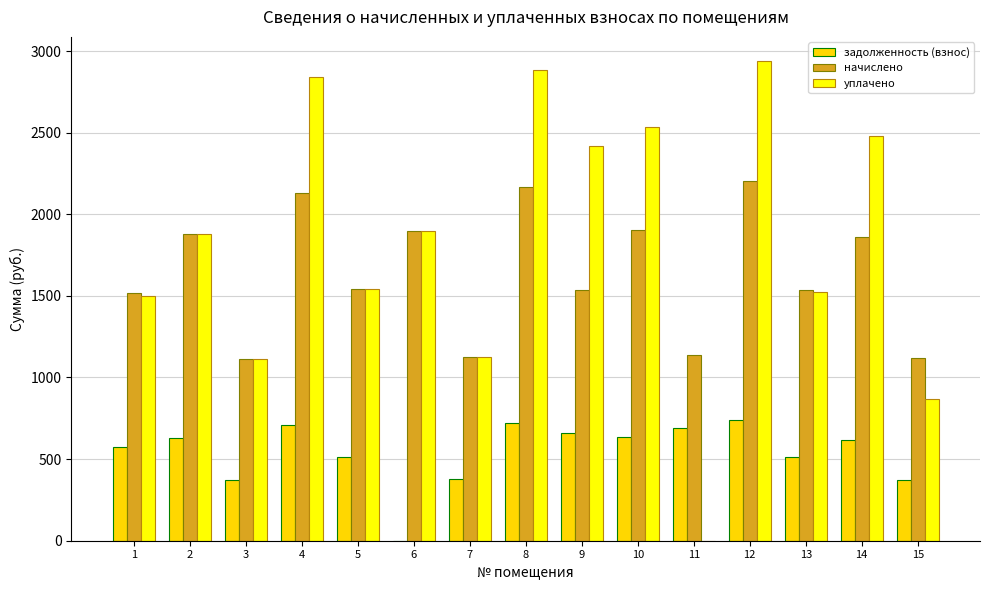

Count the number of categories in the chart.

15